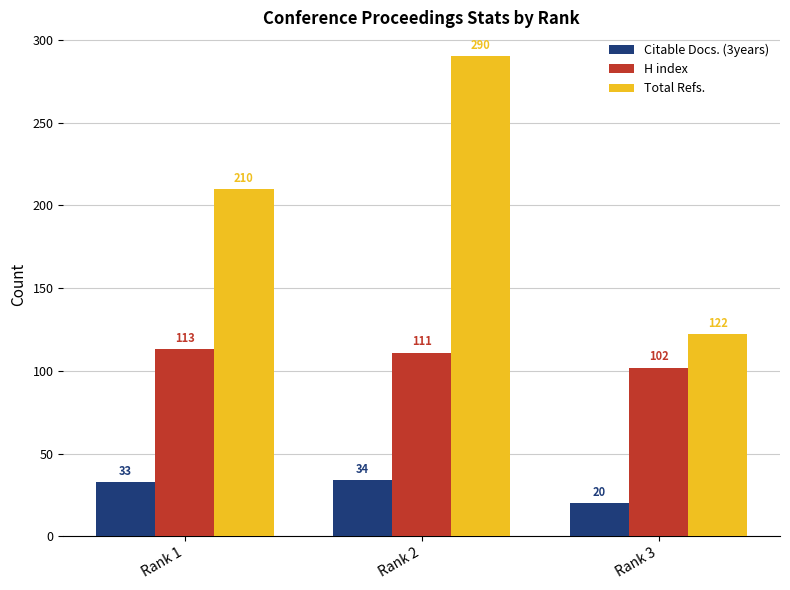

What is the lowest value of the H index series?

102